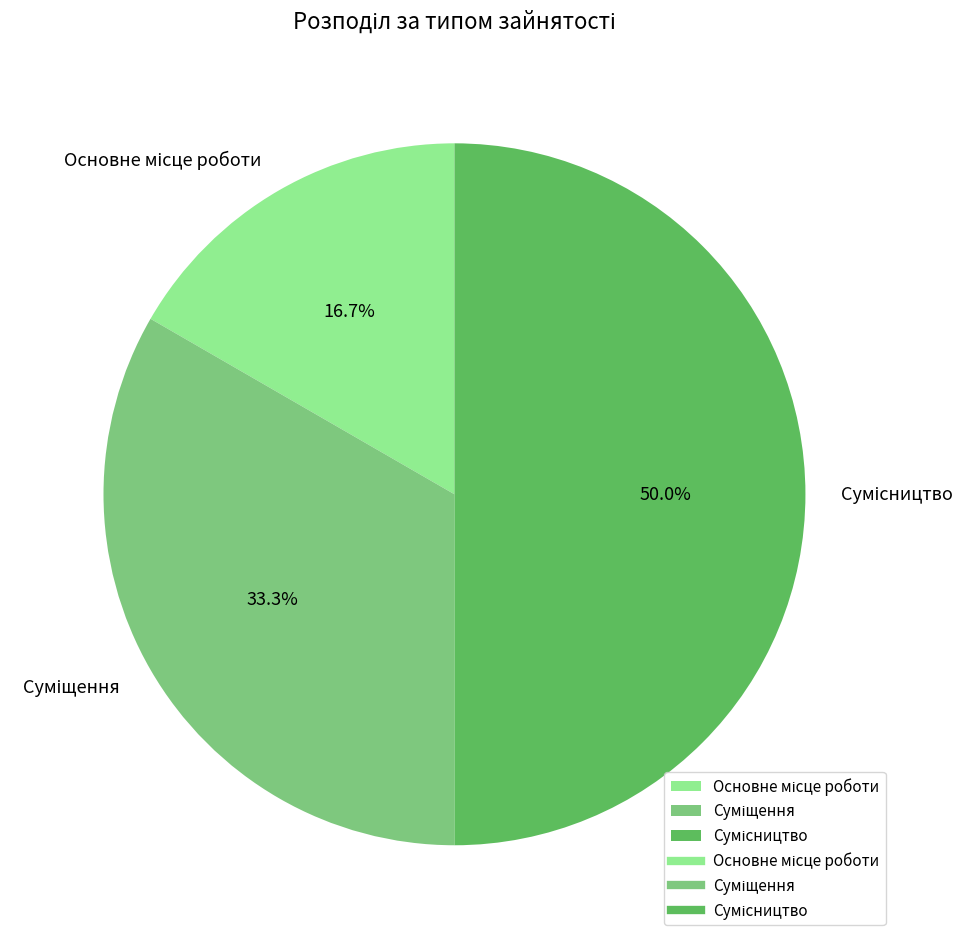

Count the number of slices in the pie.

3